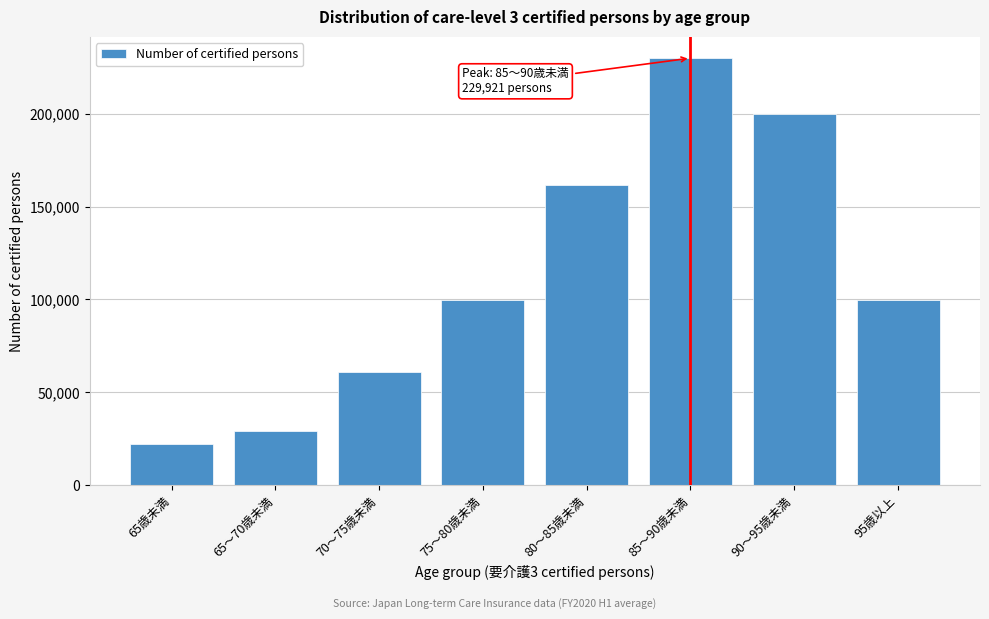

Which has a higher value, 65～70歳未満 or 85～90歳未満?

85～90歳未満